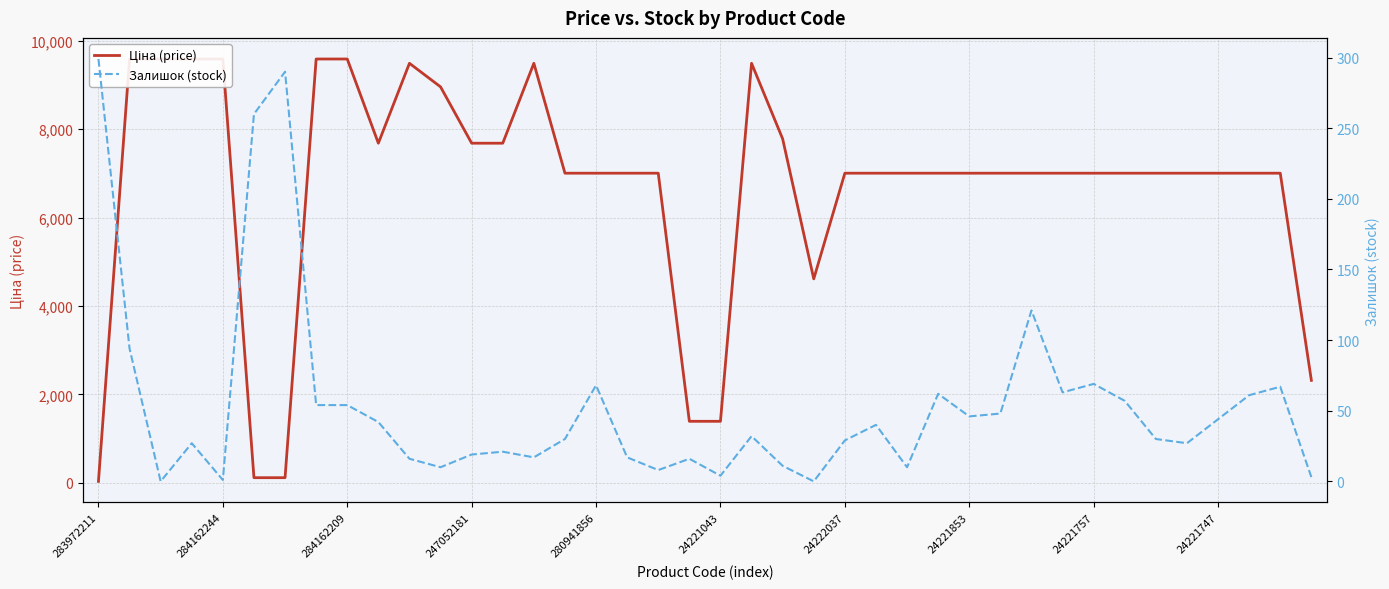

What are all the series names shown in the legend?

Ціна (price), Залишок (stock)